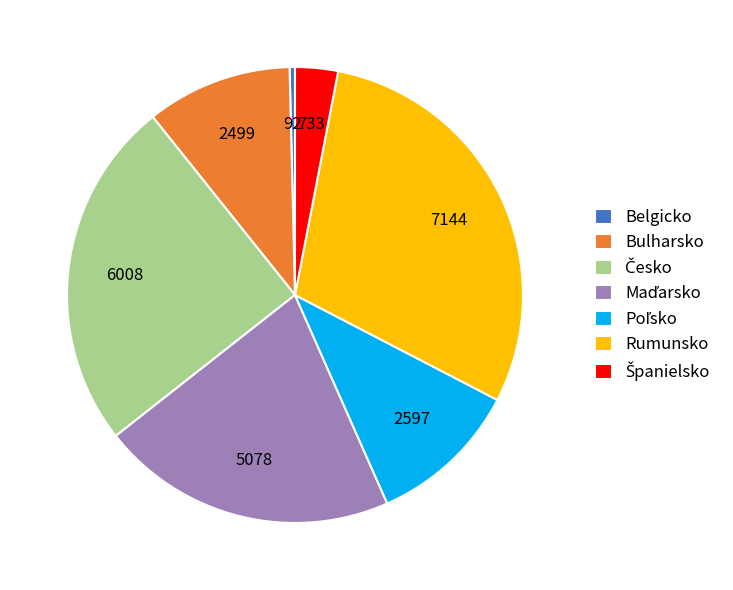

Which category has the smallest portion of the pie?

Belgicko